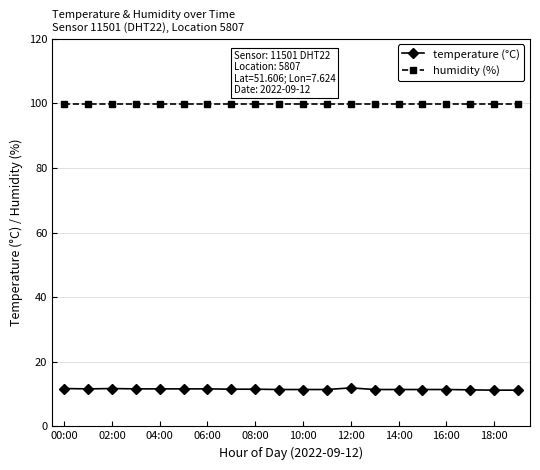

What is the value of the humidity (%) point at the 6th from the left?

99.9